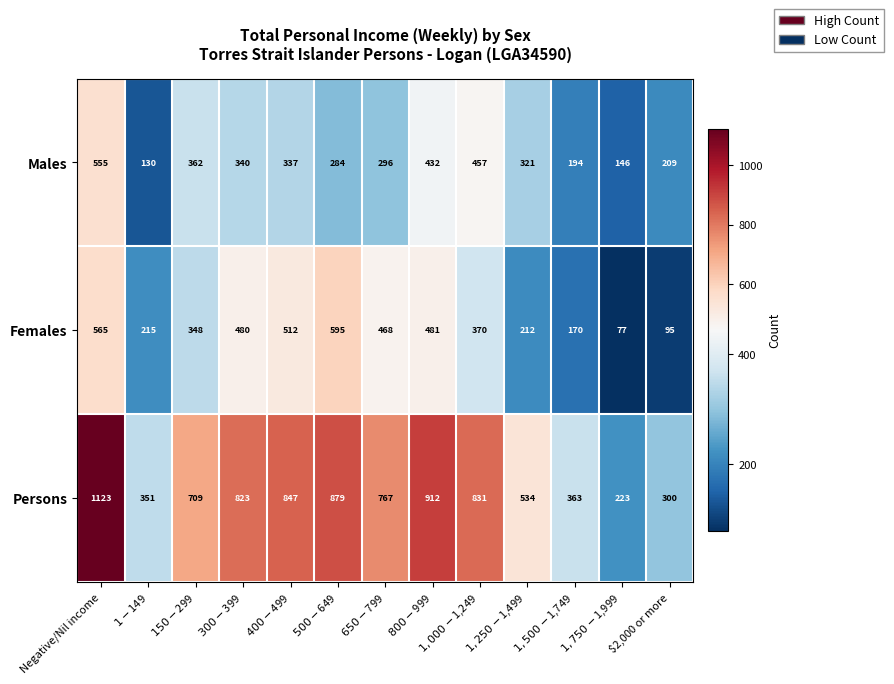

What is the minimum value for Females?

77